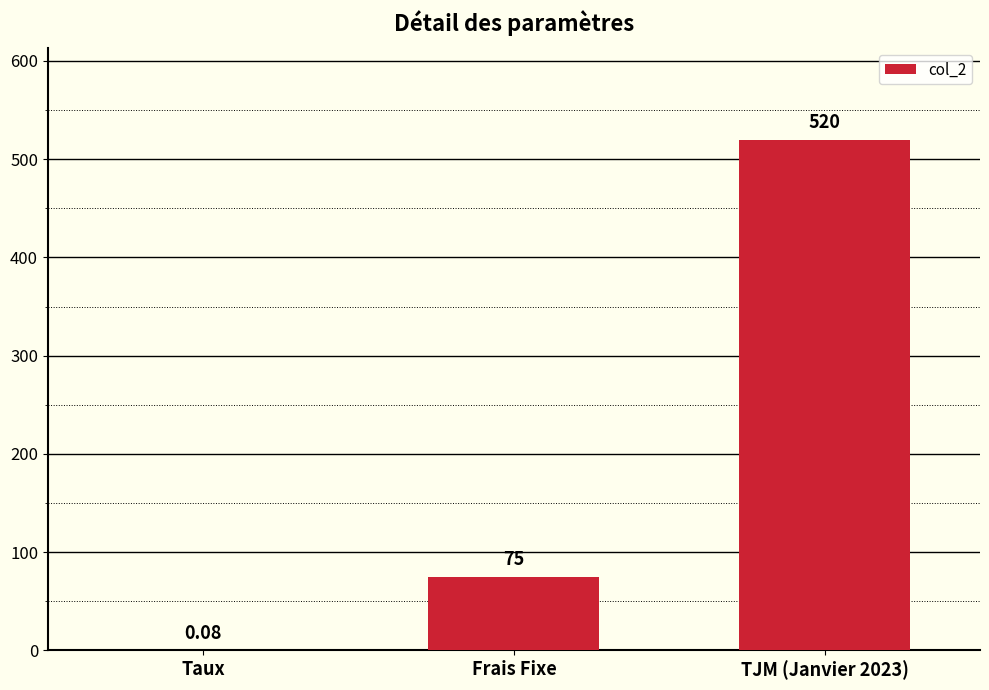

Between TJM (Janvier 2023) and Frais Fixe, which is larger?

TJM (Janvier 2023)